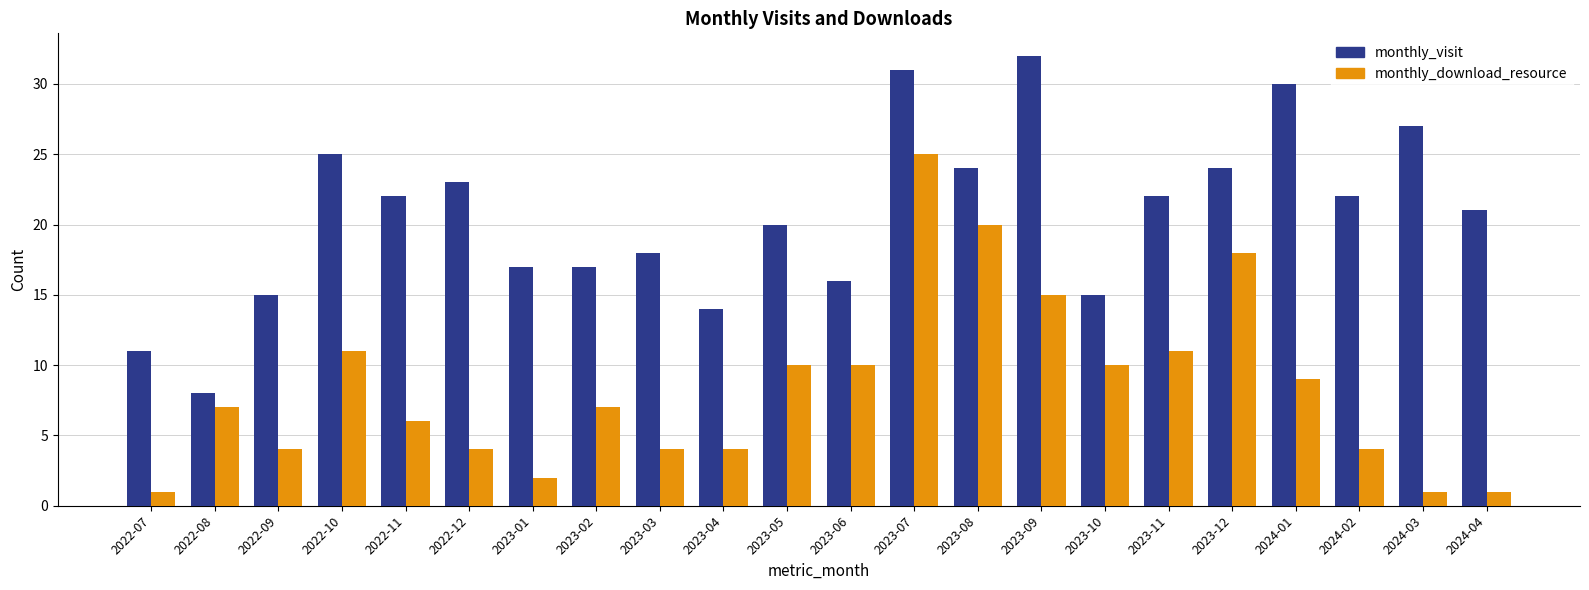

How many distinct data groups are displayed?

2